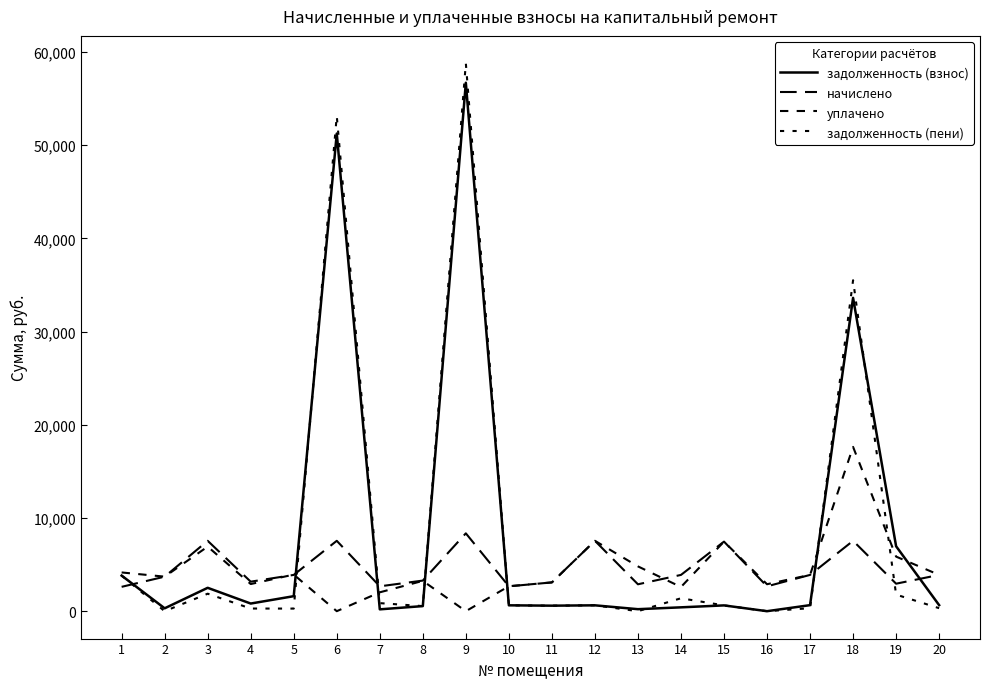

How many lines are shown in the chart?

4